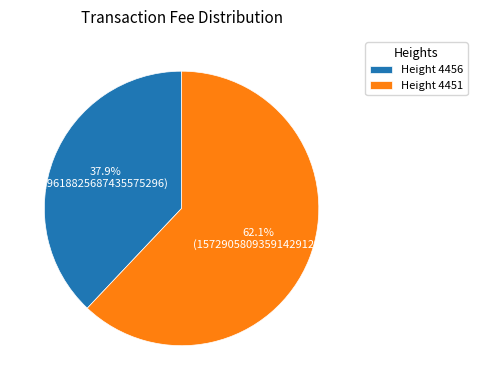

Which has a higher value, Height 4451 or Height 4456?

Height 4451